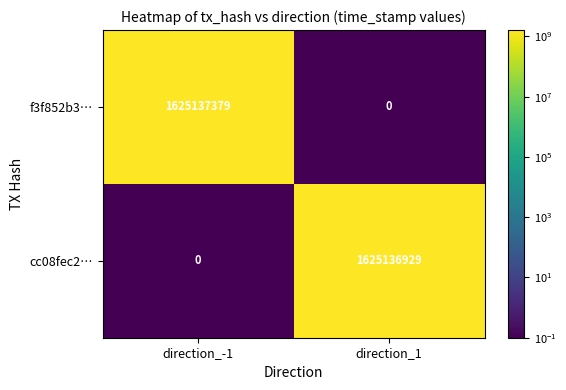

Between direction_-1 and direction_1, which series saw the biggest shift?

f3f852b3…